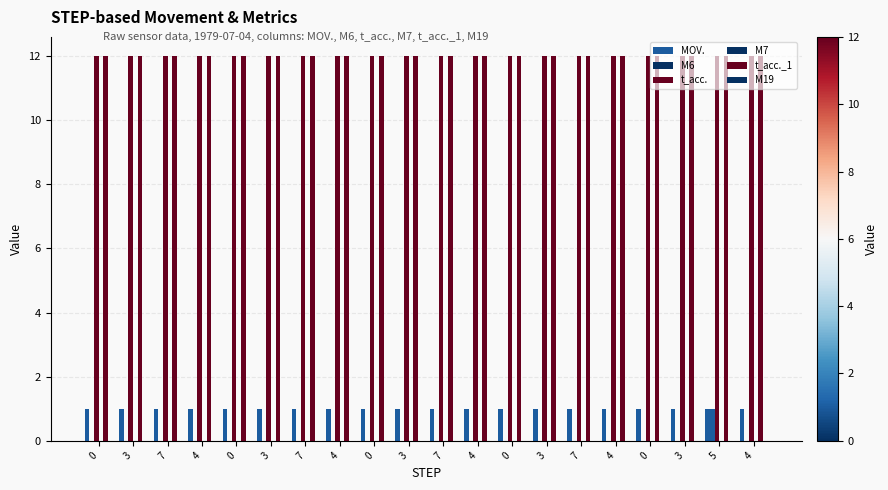

How many data points does each series have?

20